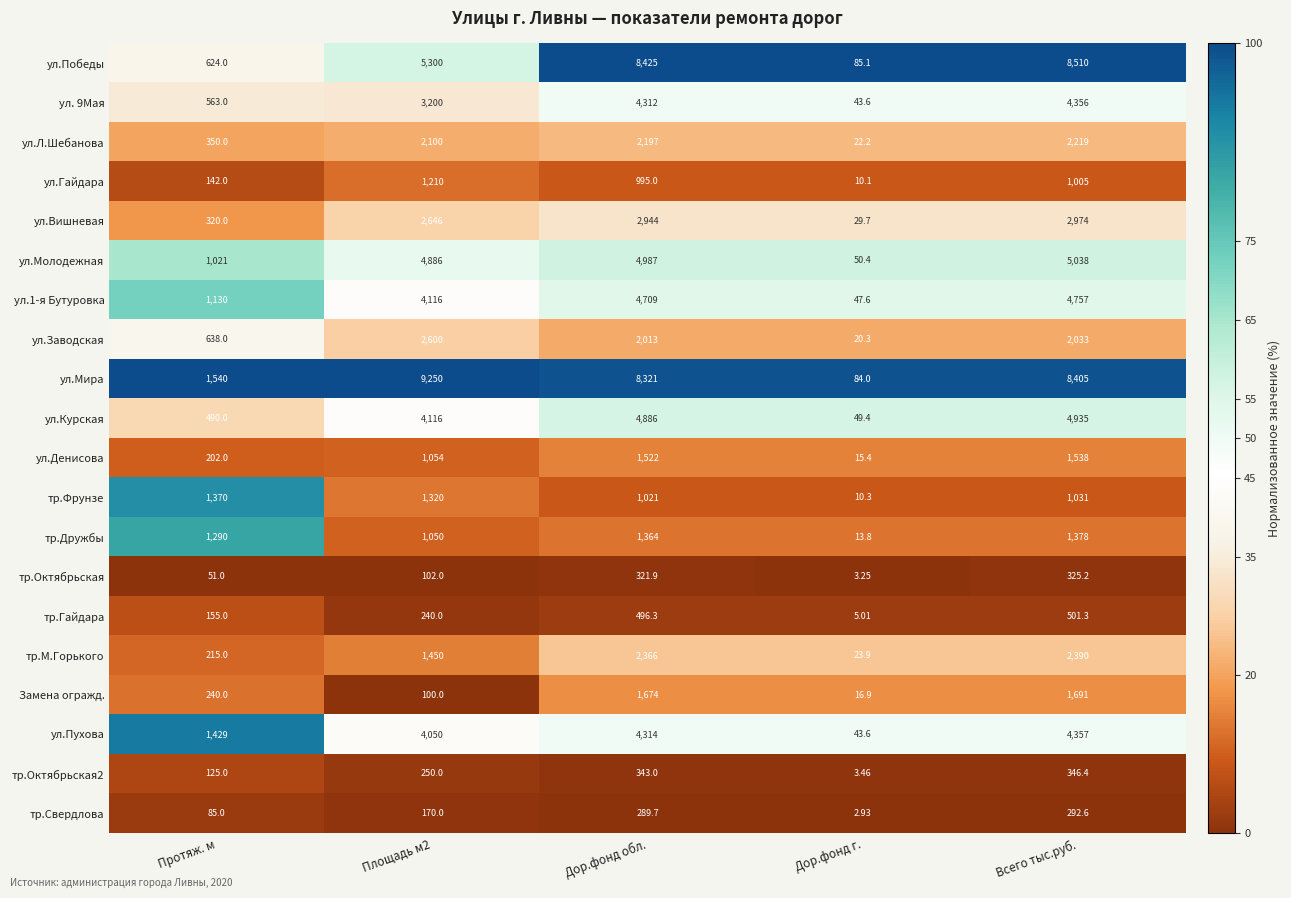

What is the total value across all series at Дор.фонд обл.?

57500.9